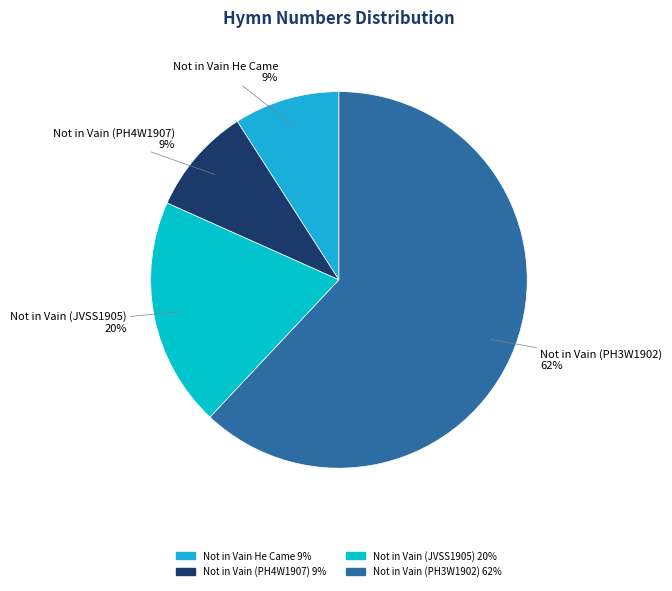

To the nearest percent, what is the combined percentage of Not in Vain (PH3W1902) and Not in Vain (JVSS1905)?

82%